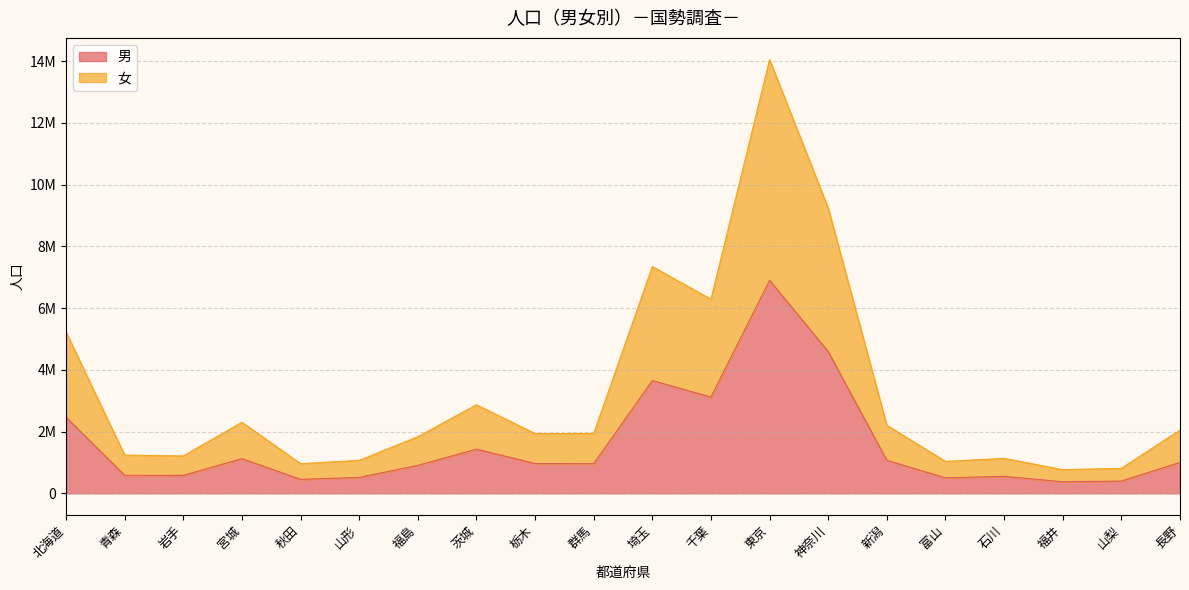

Does the chart have visible grid lines?

Yes